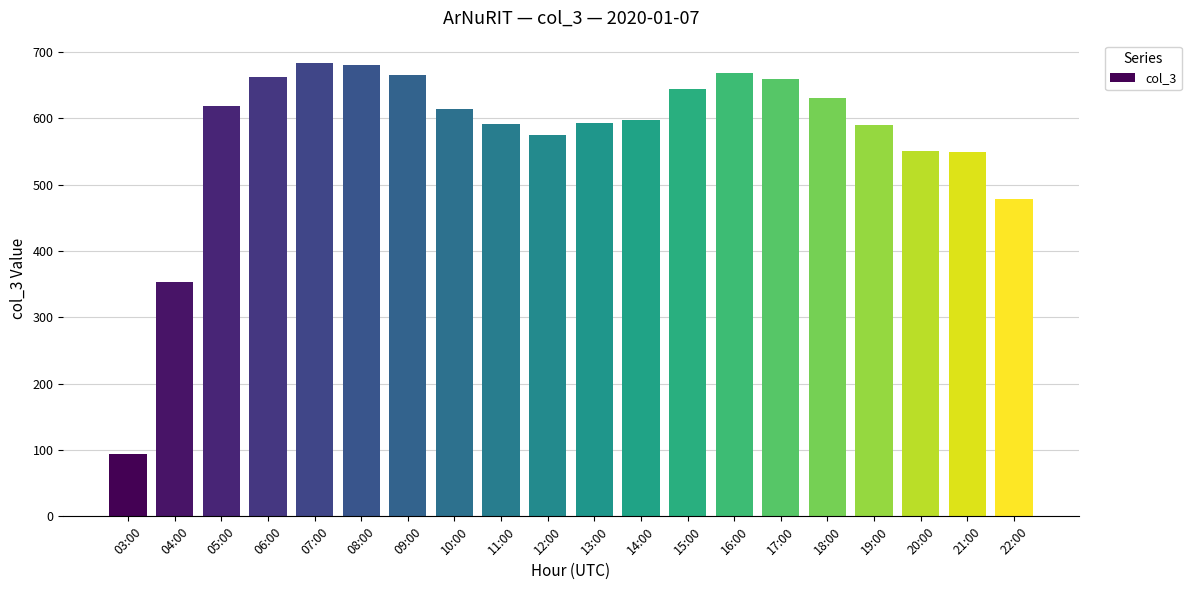

What position from the right is 19:00?

4